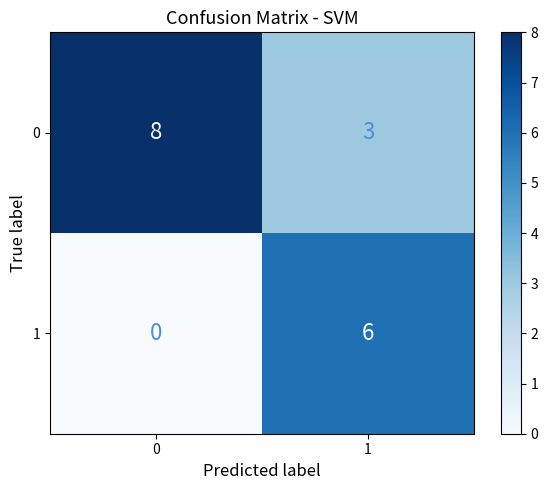

What is the average value of the 0 series?

6